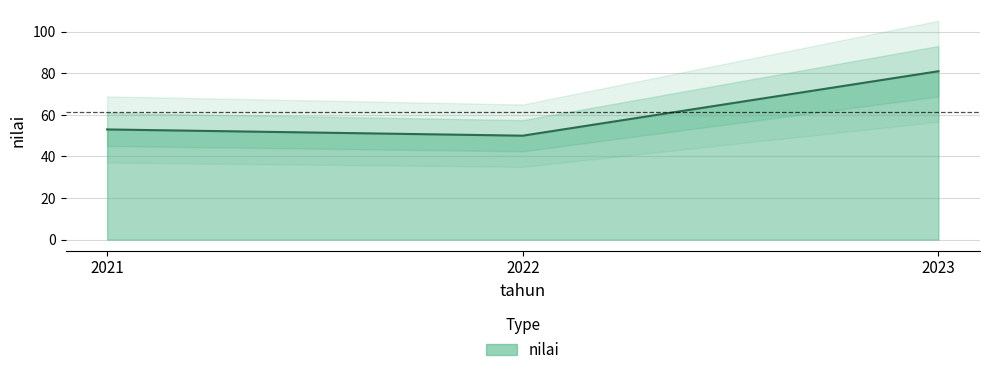

How many categories are shown in the chart?

3